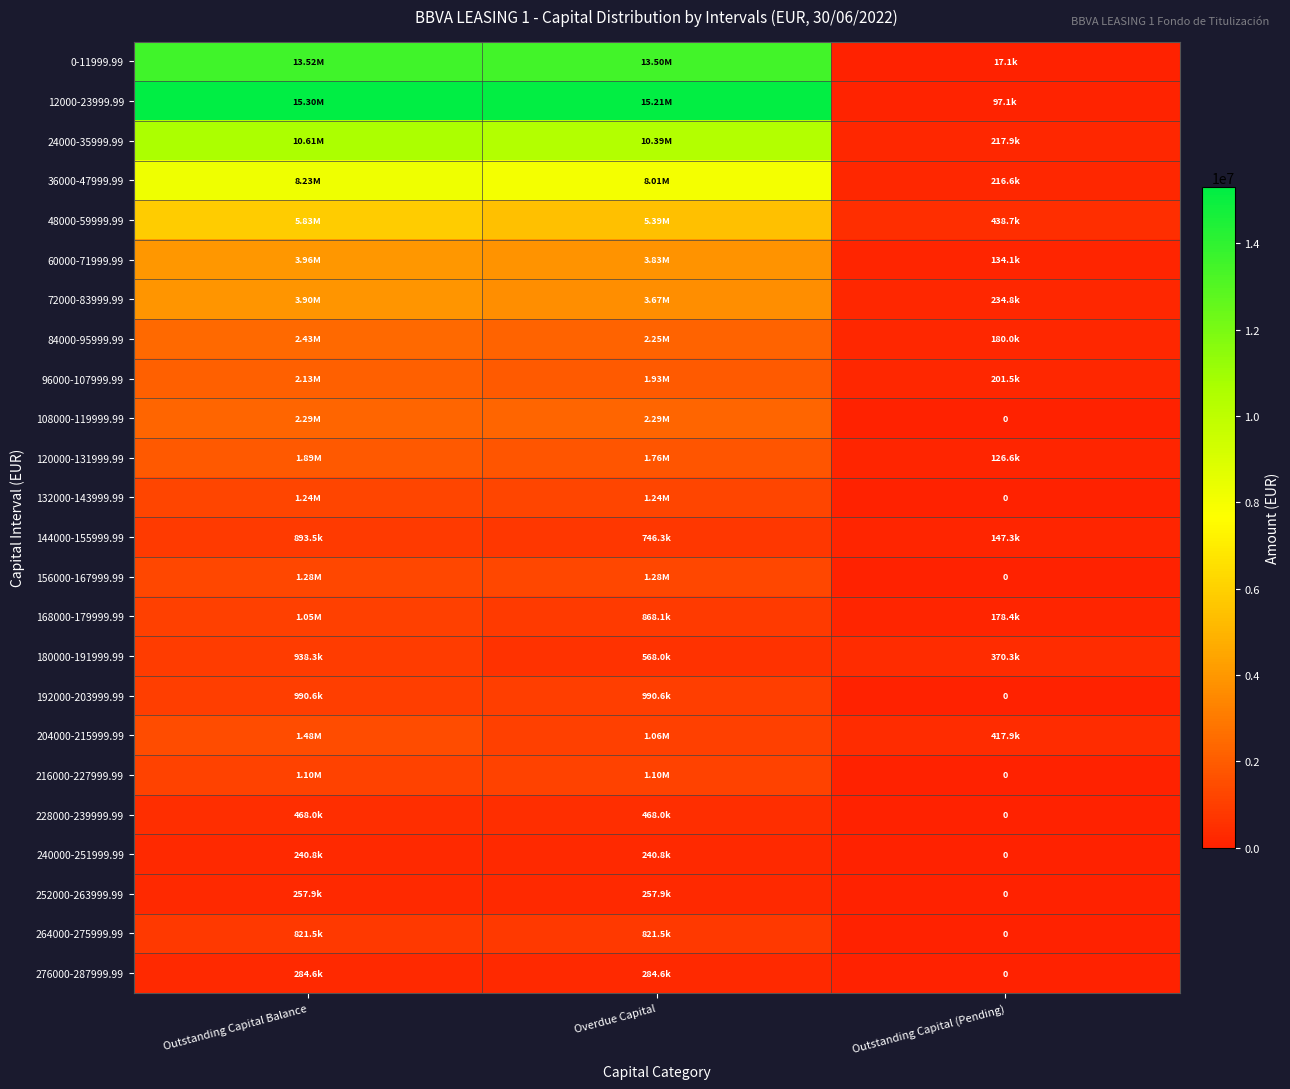

The 120000-131999.99 series shows 2639613.5 at Outstanding Capital Balance. True or false?

False